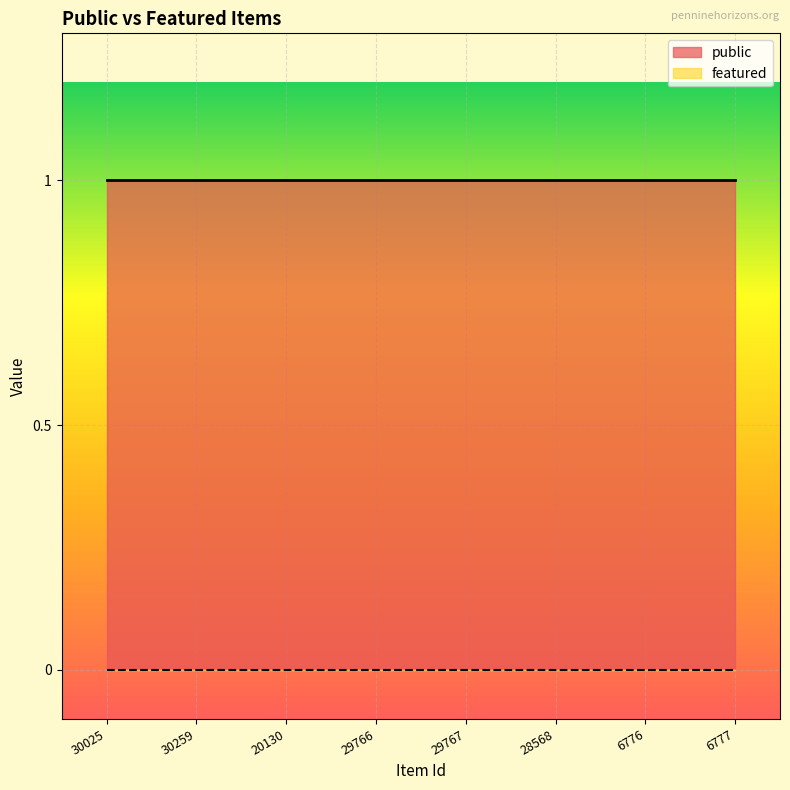

Which has a higher value, 30259 or 30025?

30259